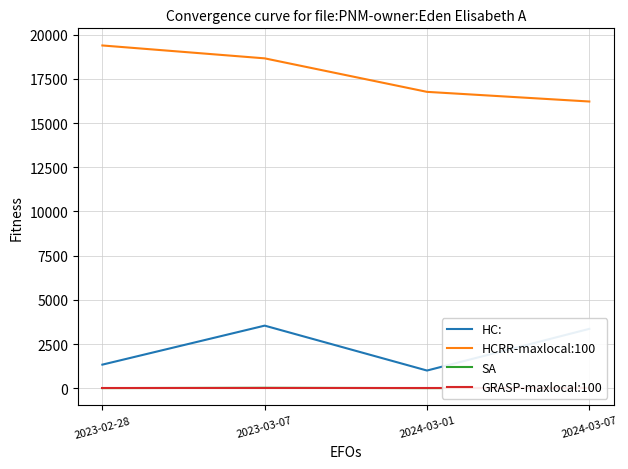

How many series are shown in this chart?

4